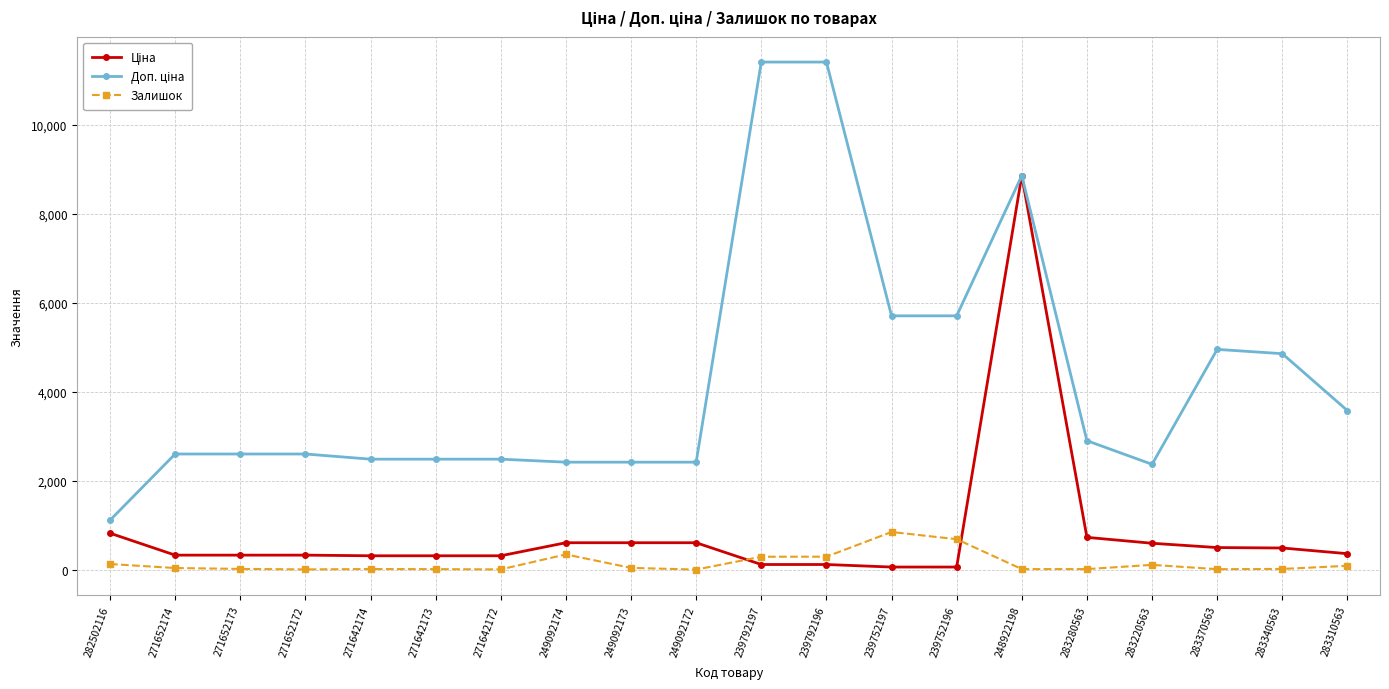

What is the greatest value displayed?

11410.0